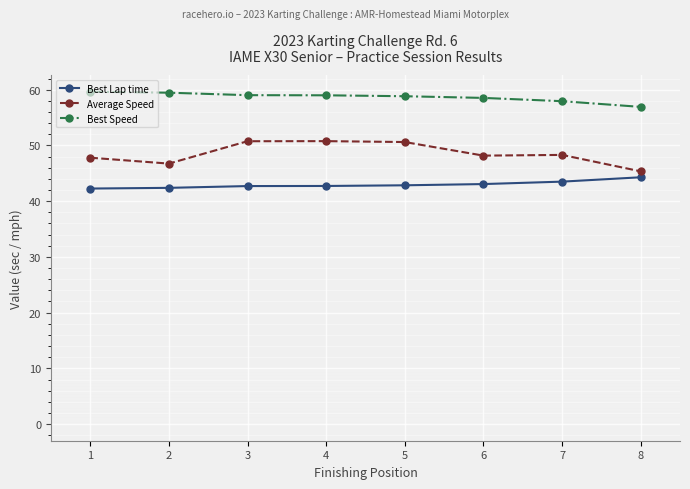

Does the chart have visible grid lines?

Yes